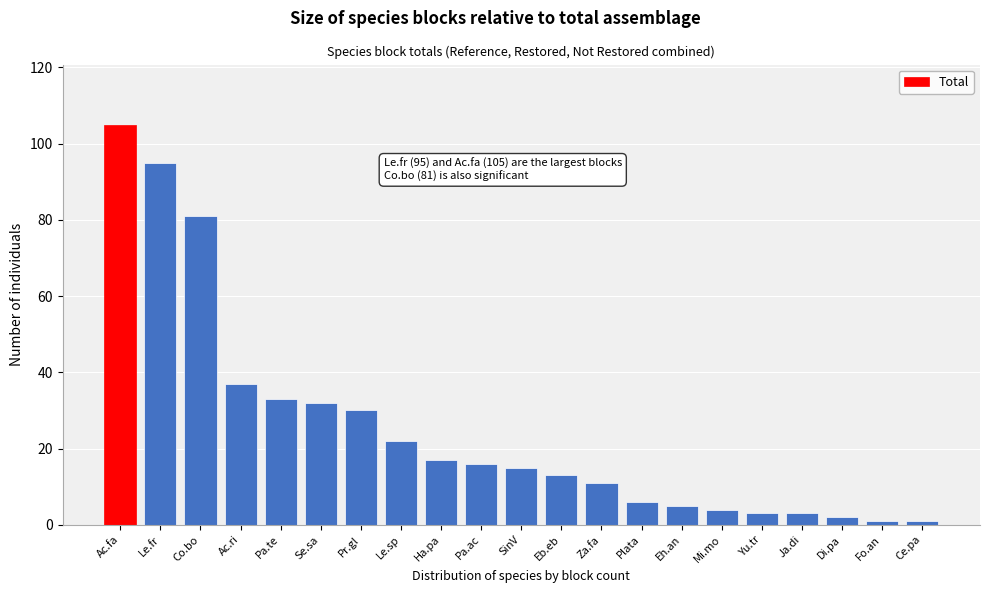

Reading left to right, extract all data points from this chart.

Ac.fa=105	Le.fr=95	Co.bo=81	Ac.ri=37	Pa.te=33	Se.sa=32	Pr.gl=30	Le.sp=22	Ha.pa=17	Pa.ac=16	SinV=15	Eb.eb=13	Za.fa=11	Plata=6	Eh.an=5	Mi.mo=4	Yu.tr=3	Ja.di=3	Di.pa=2	Fo.an=1	Ce.pa=1